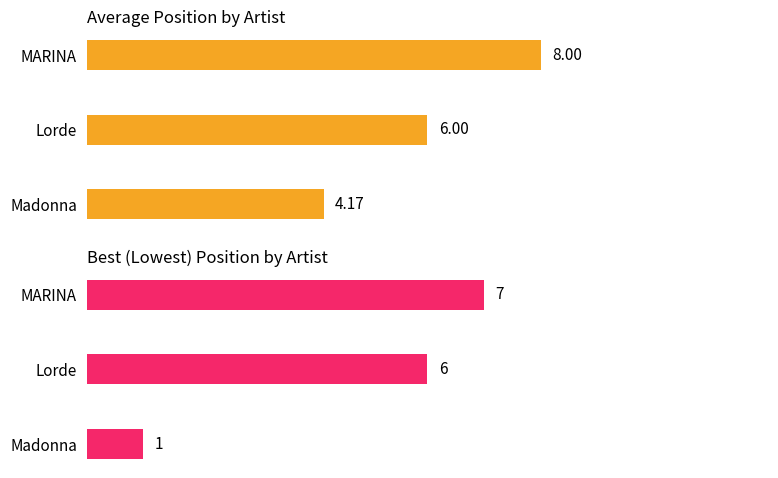

What is the difference between the maximum and minimum values in the Average Position series?

3.8